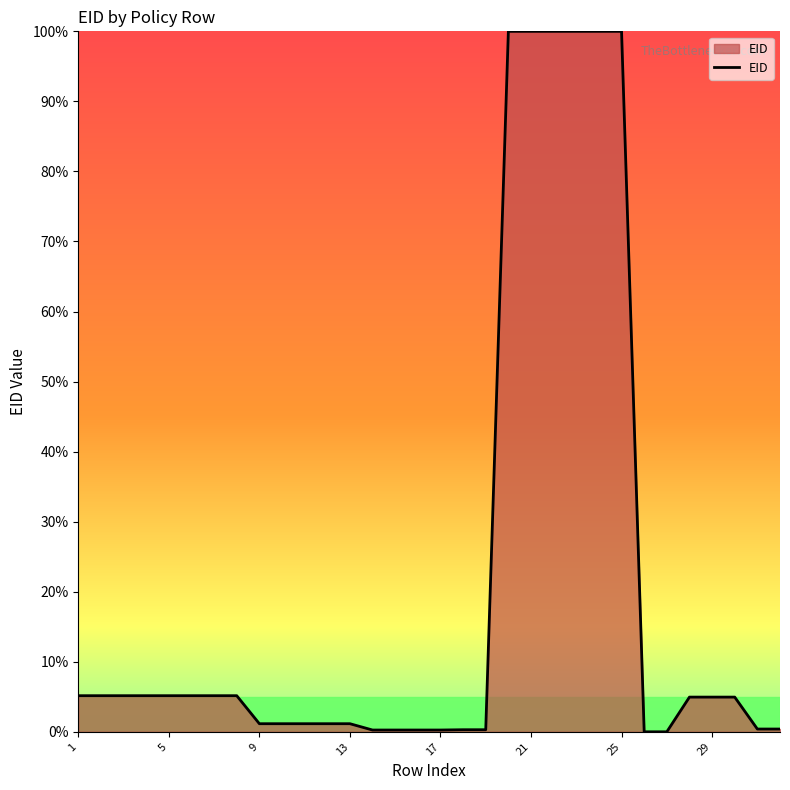

What is the difference between the maximum and minimum values?

100.0